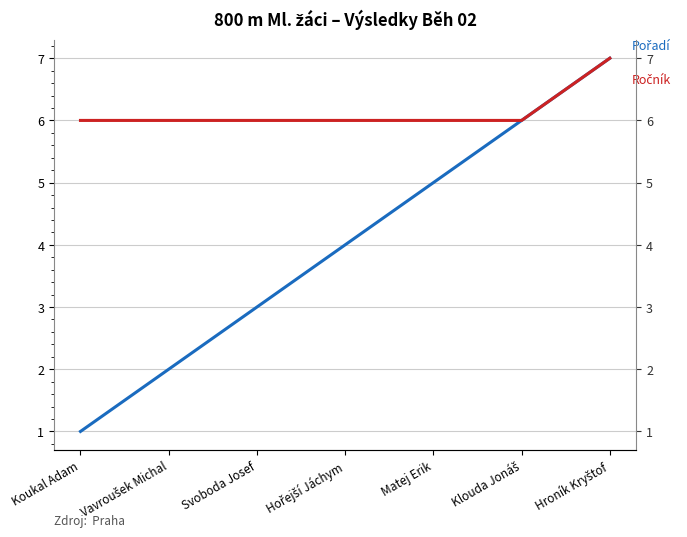

Between Matej Erik and Koukal Adam, which is larger?

Matej Erik